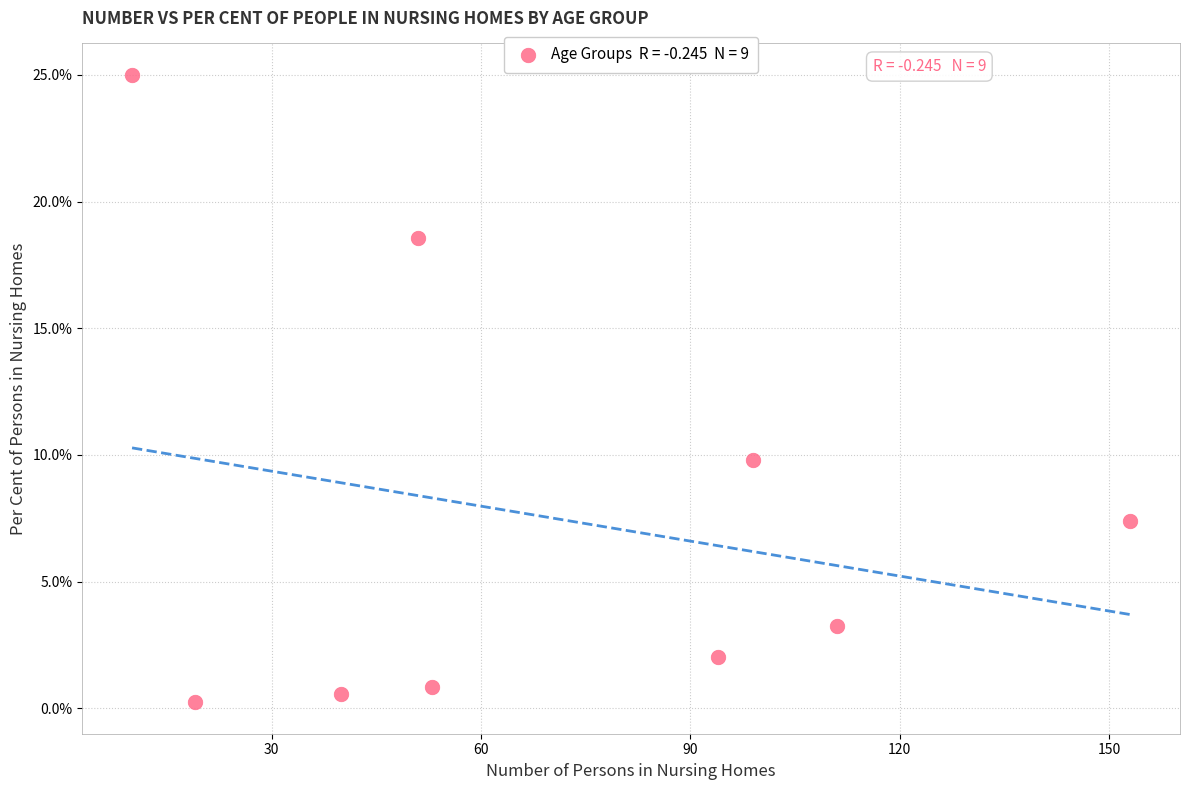

What is the average Y value?

7.5